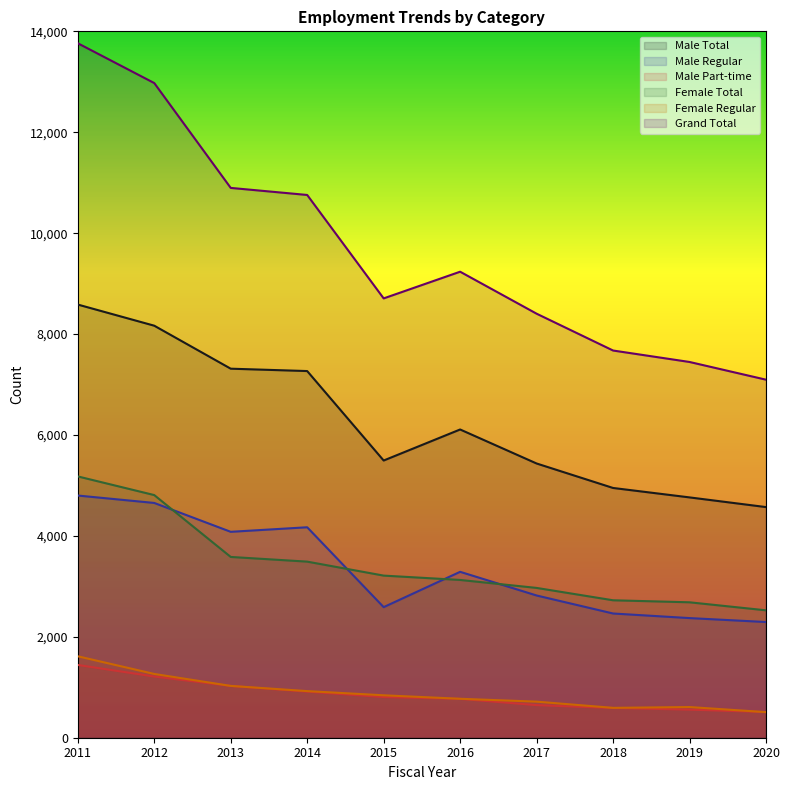

Which series has the largest range (max minus min)?

Grand Total